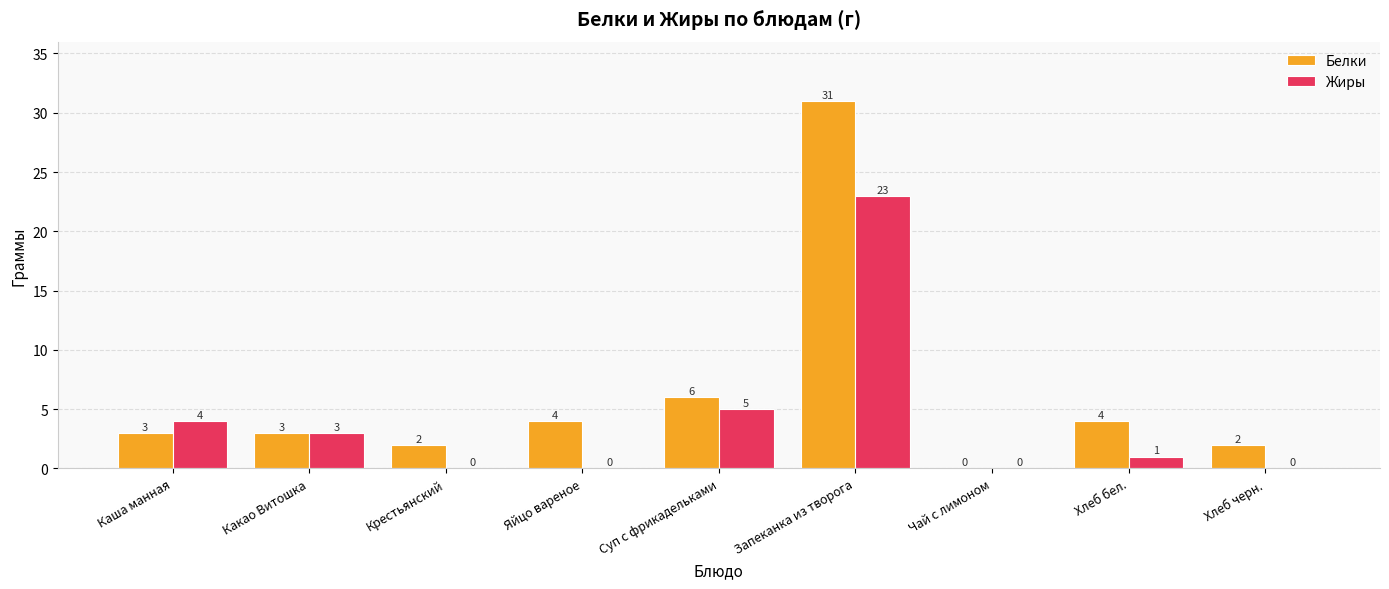

The value of Жиры at Хлеб черн. is 12. True or false?

False